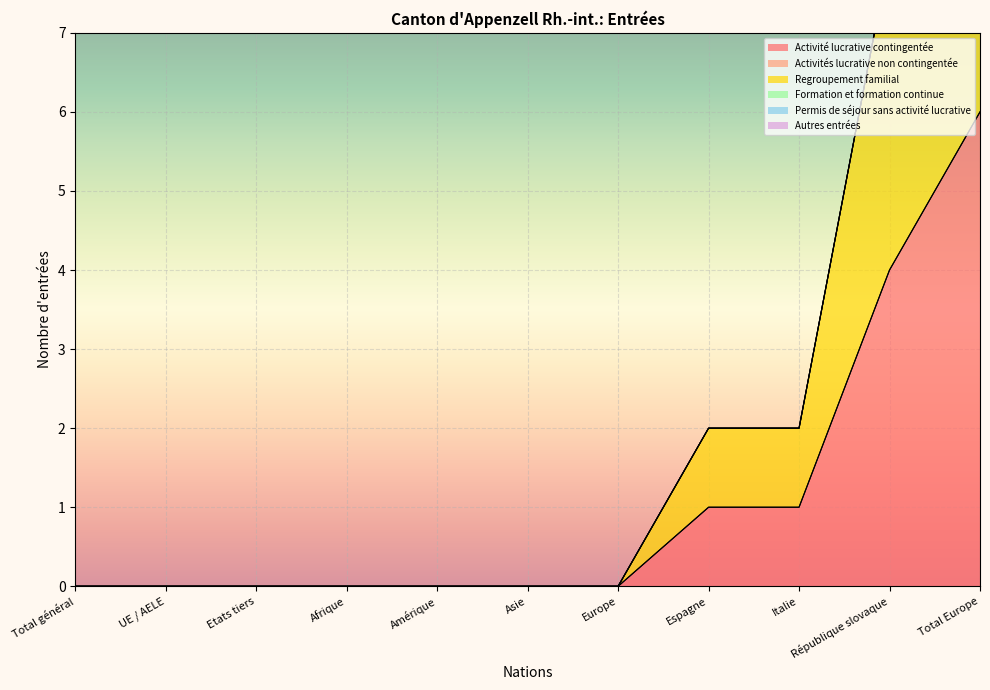

Between Afrique and Total Europe, which series saw the biggest shift?

Activité lucrative contingentée